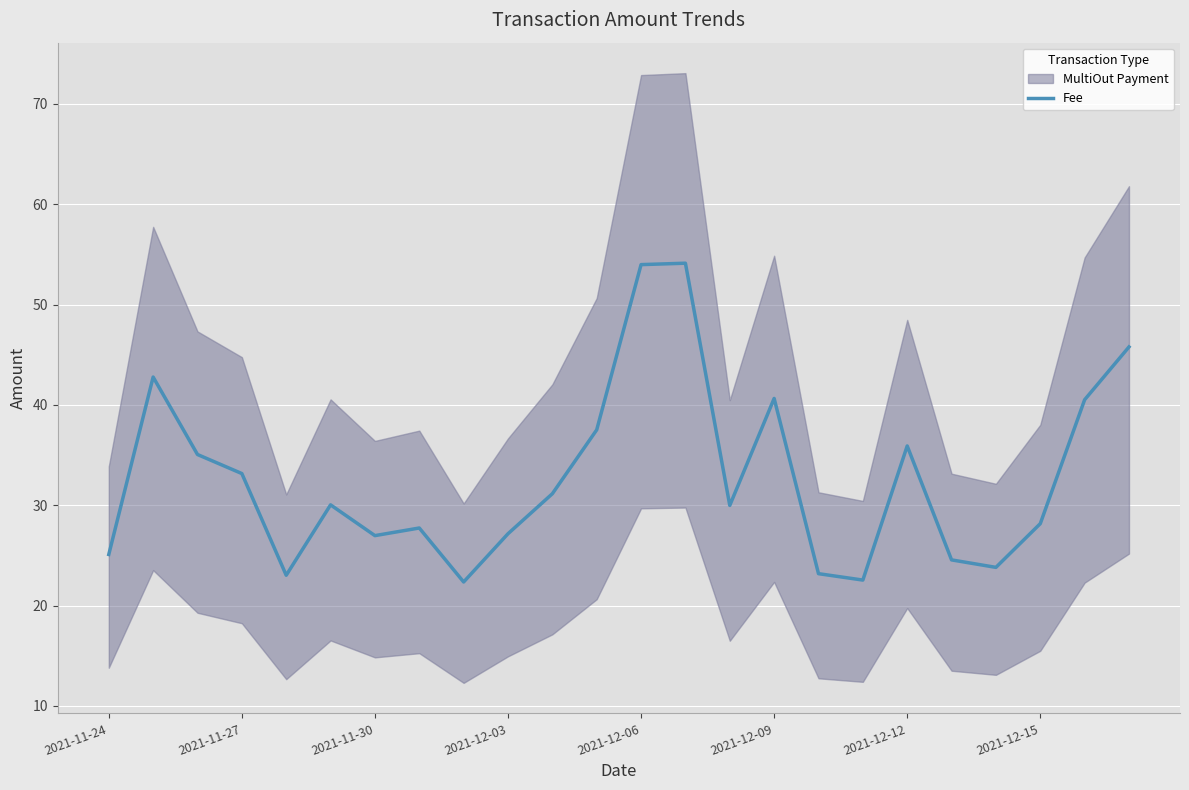

What is the minimum value for Fee?

22.3